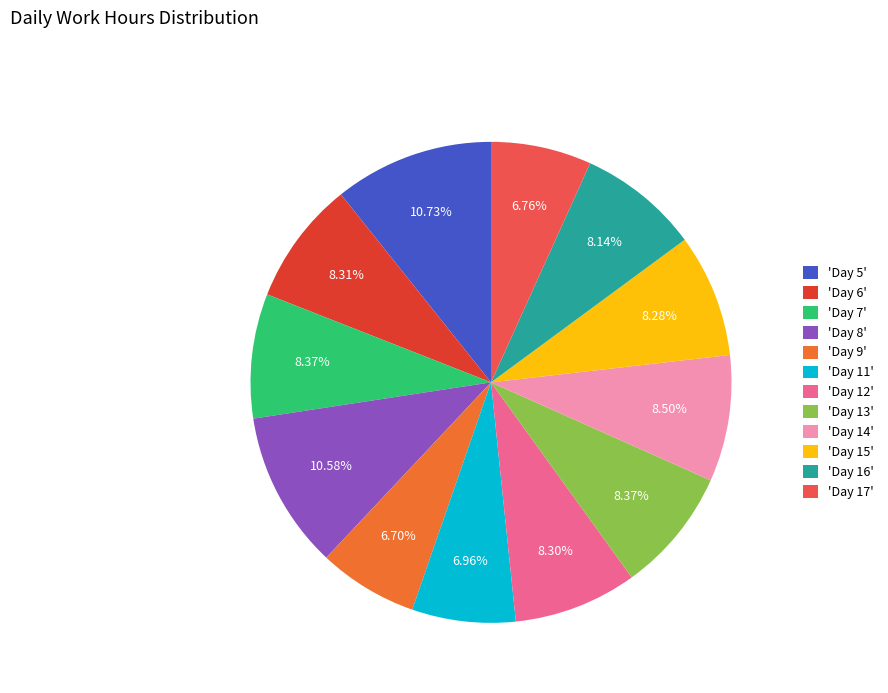

Which has a higher value, 'Day 7' or 'Day 5'?

'Day 5'